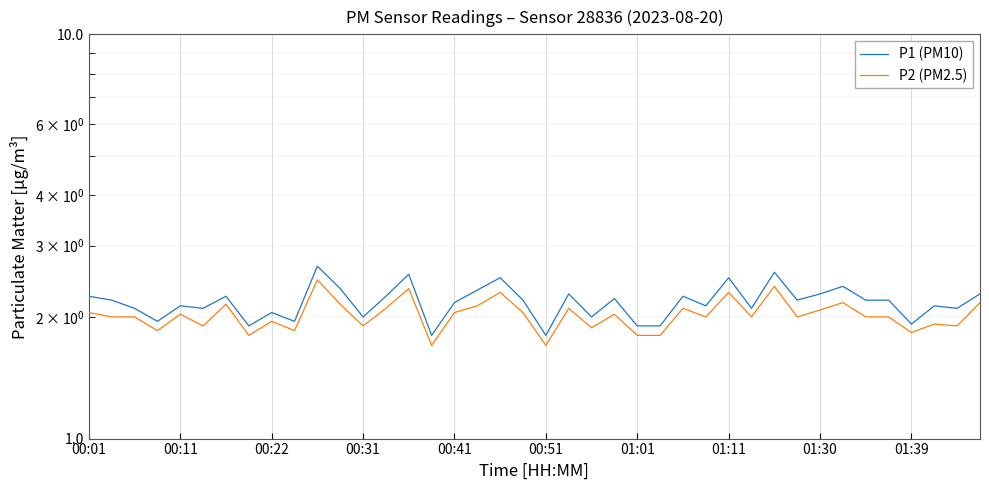

What is the total value across all series at 00:31?

3.8